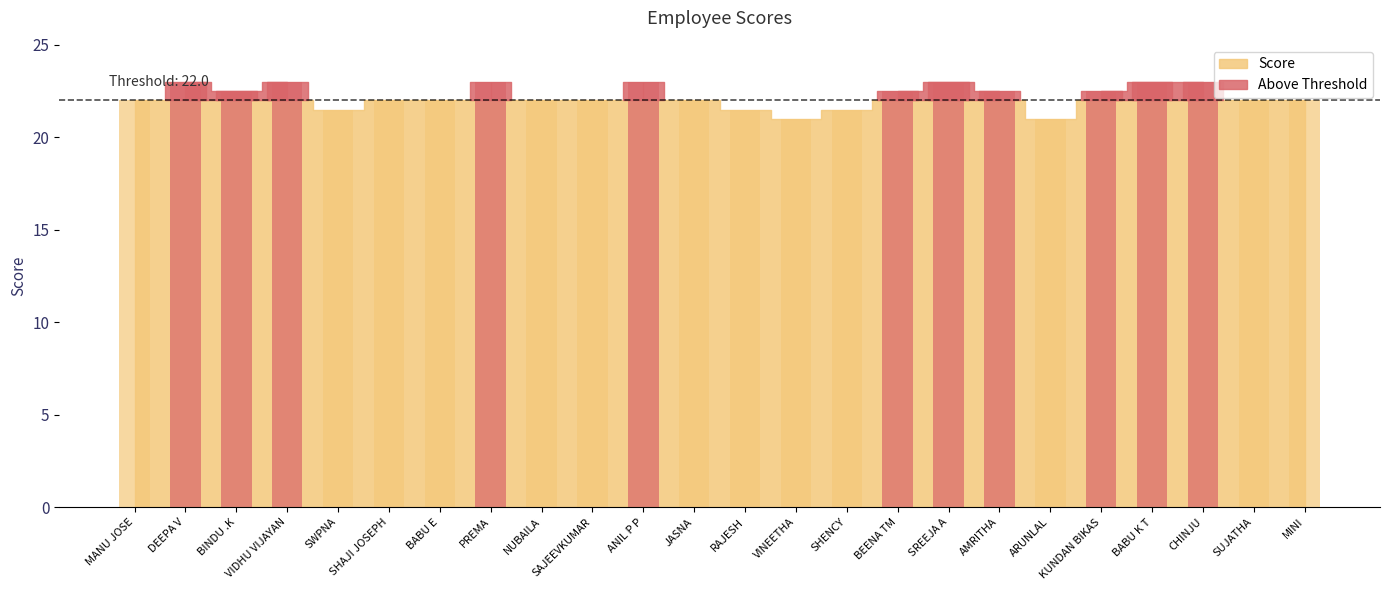

What is the sum of all values?

533.5